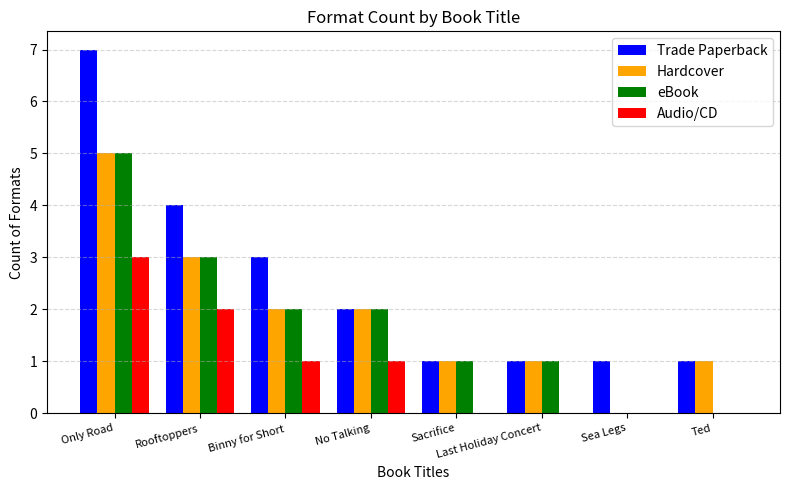

Are the bars horizontal?

No